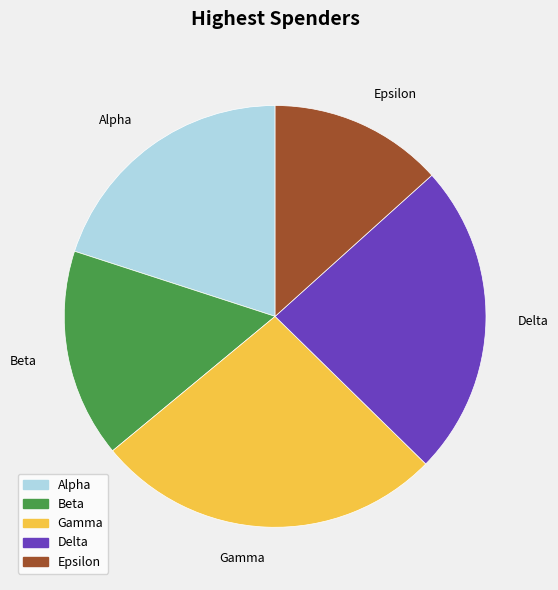

Which has a higher value, Gamma or Beta?

Gamma